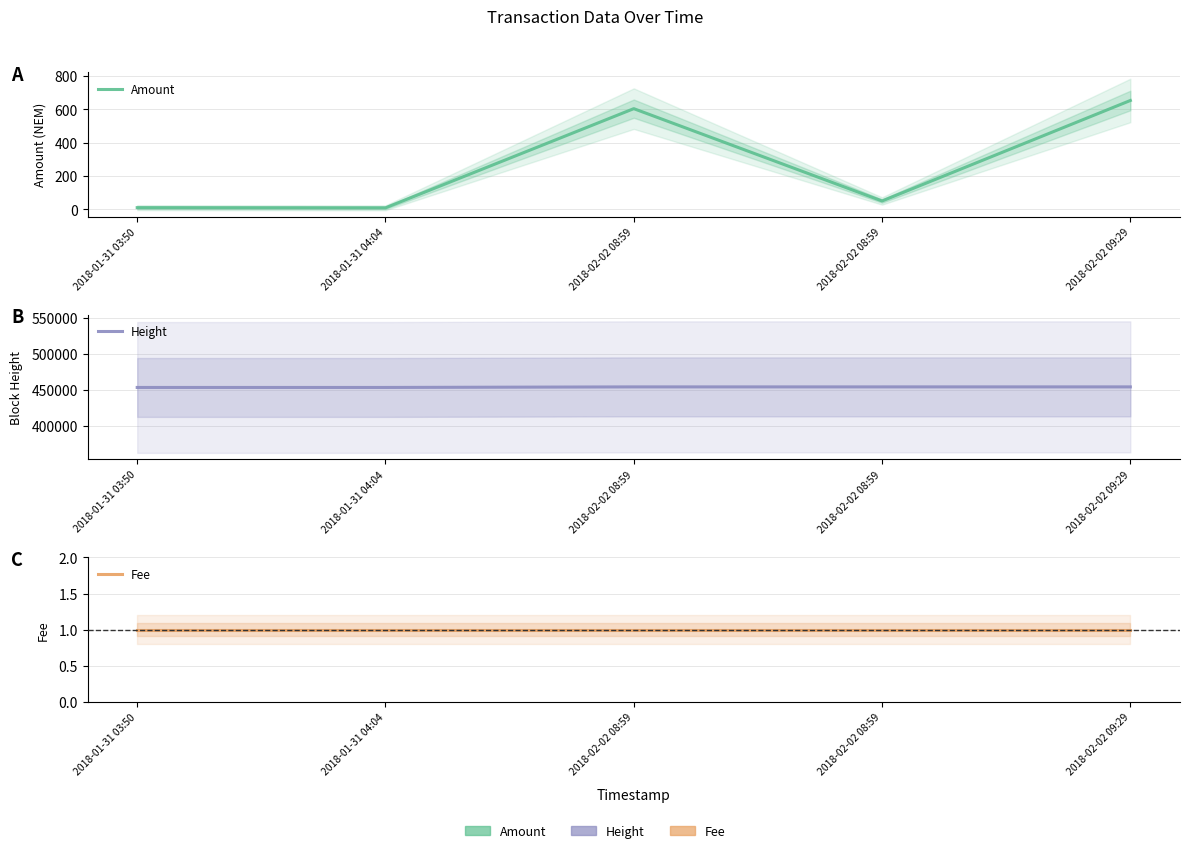

At 2018-02-02 08:59, list the series in order from smallest to largest.

Fee, Amount, Height